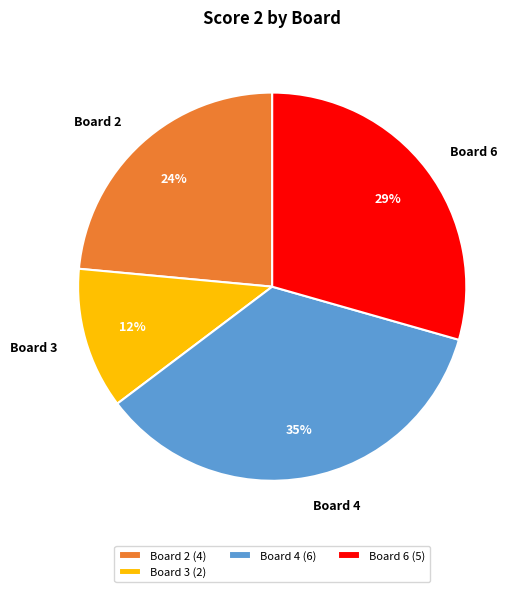

The Board 3 slice represents 12% of the pie. True or false?

True